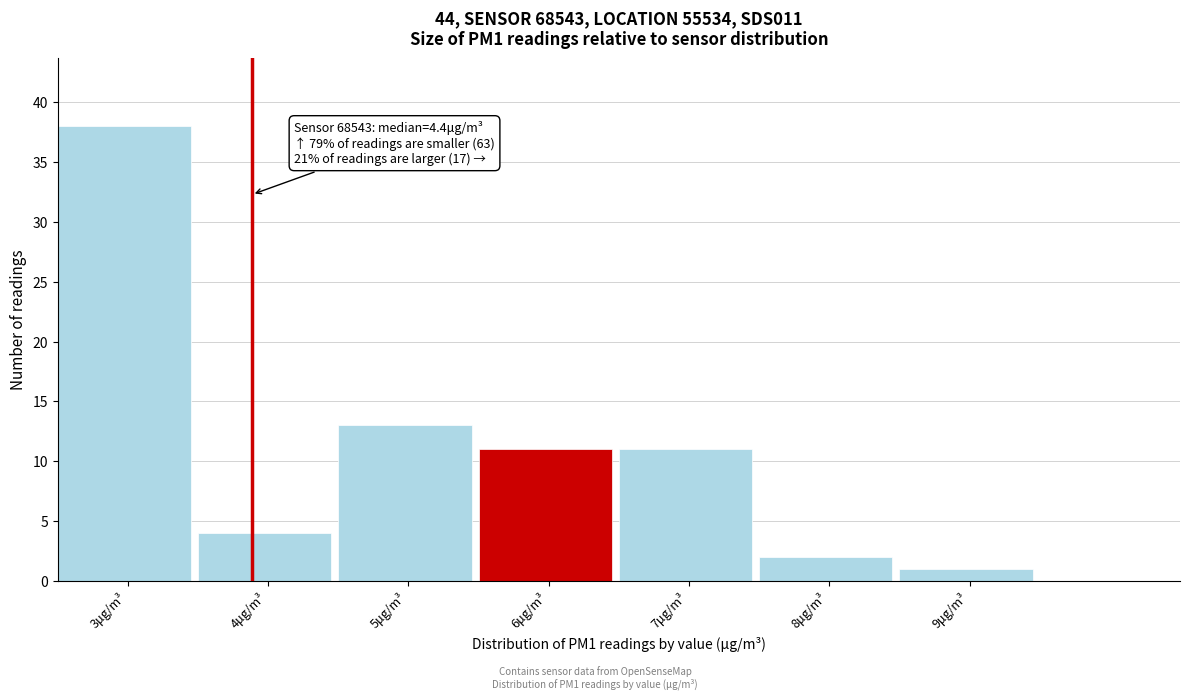

Reading right to left, extract all data points from this chart.

1	2	11	11	13	4	38